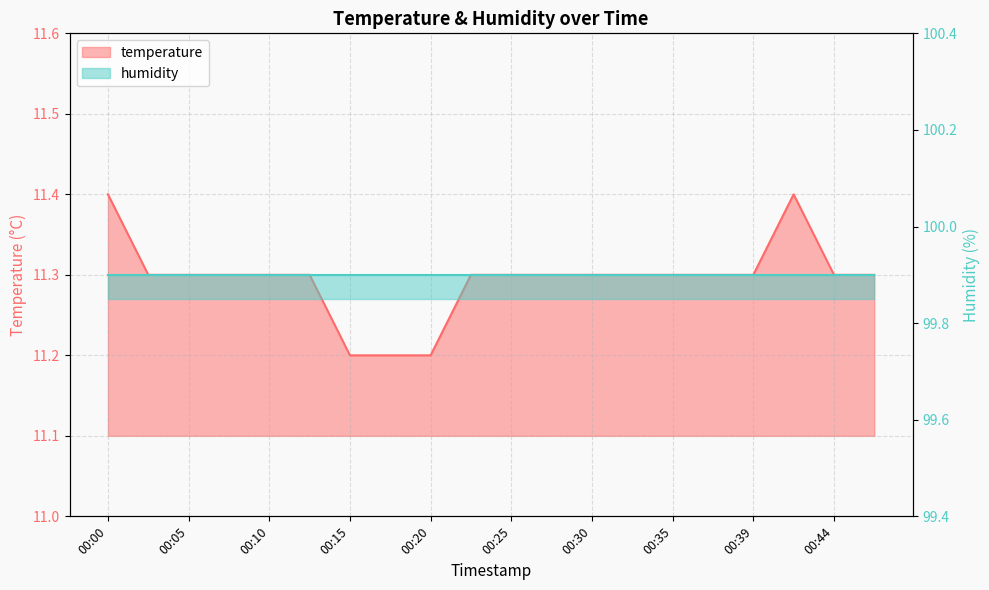

The chart shows a value of 15.7 at 00:30. True or false?

False